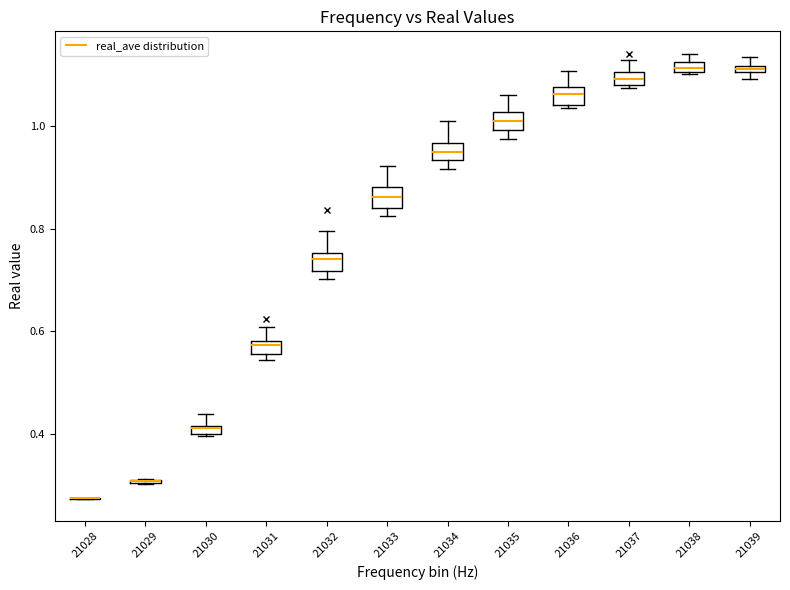

Where does the upper whisker of the box at x = 21035 end on the y-axis? The values are not printed on the chart, so give them approximately, as read against the axis.

1.06